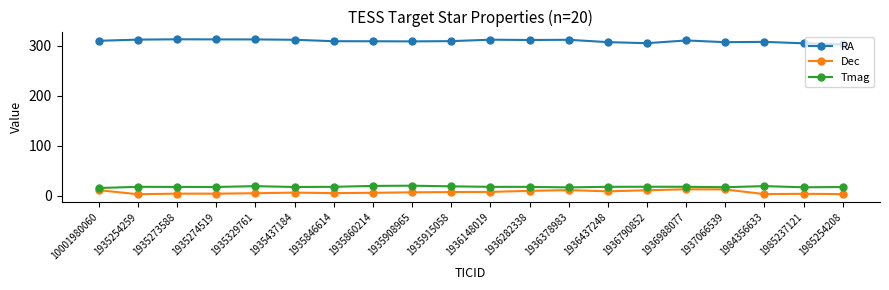

True or false: Tmag and RA cross at least once.

False